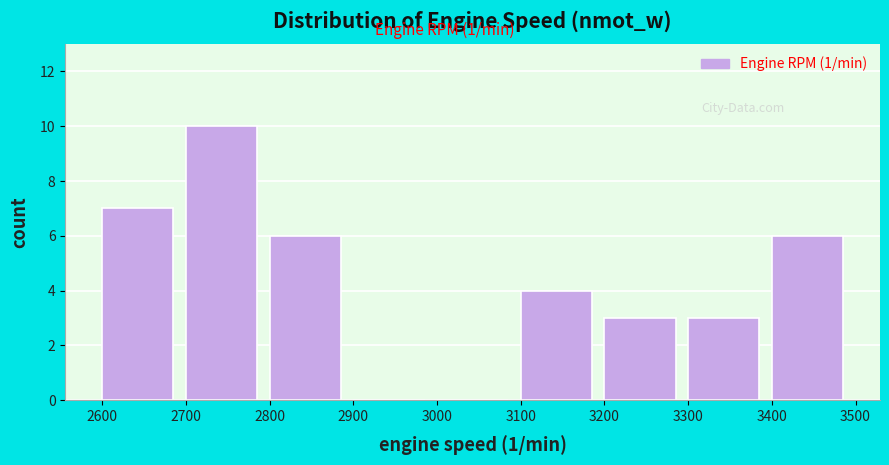

What is the height of the bar covering 3400 to 3500 on the x-axis? The values are not printed on the chart, so give them approximately, as read against the axis.

6